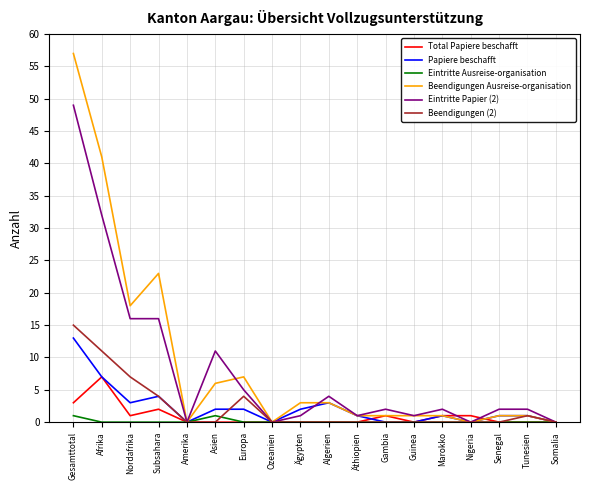

True or false: Eintritte Papier (2) has more than 0 points higher than both neighbors.

True